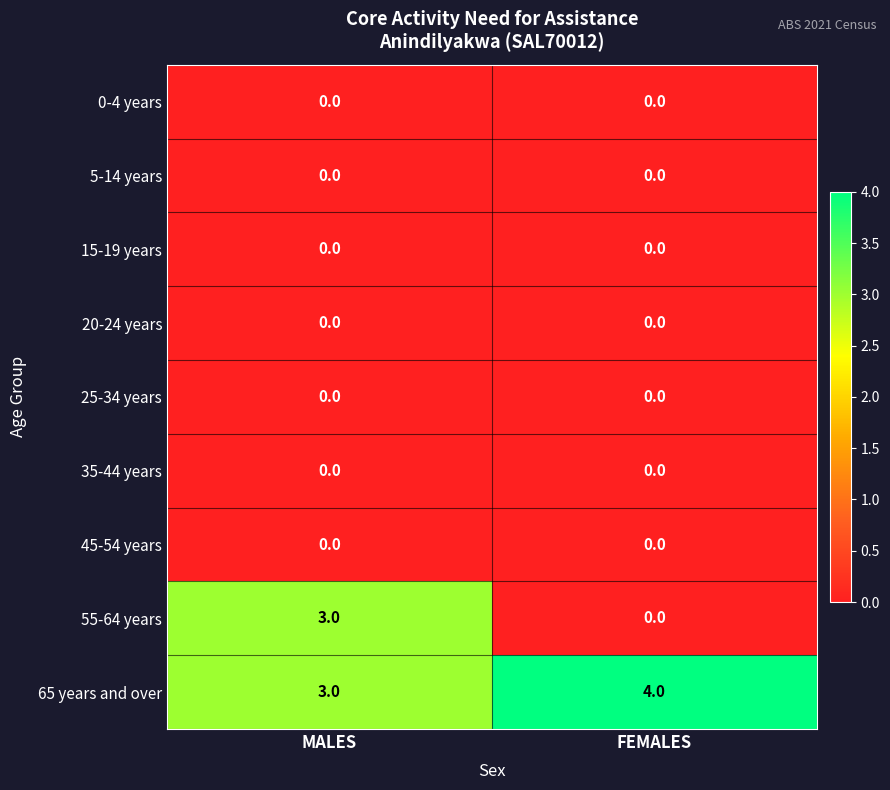

Is it true that 65 years and over equals 3 at MALES?

True